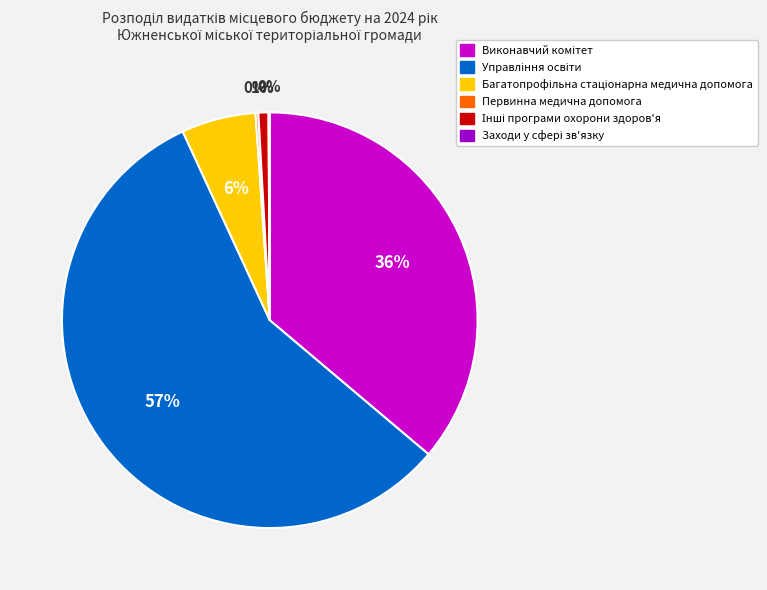

To the nearest percent, what is the difference between the largest and smallest slice percentages?

57%